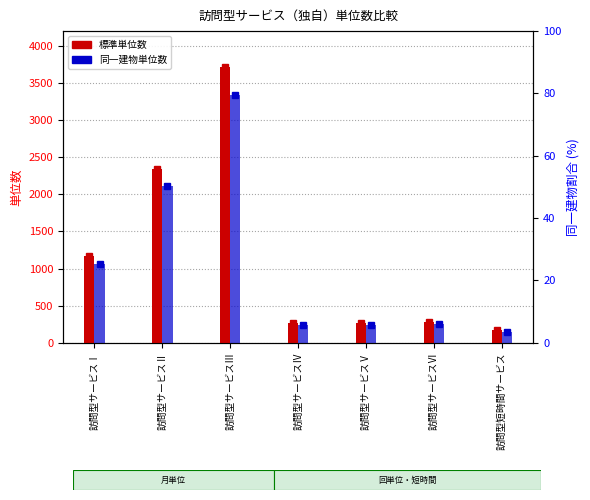

What is the difference between the maximum and minimum values in the 標準単位数 series?

3549